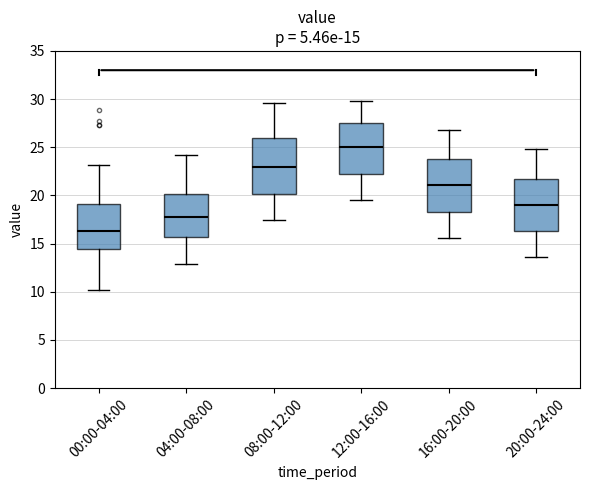

Which box's median line is the lowest?

00:00-04:00